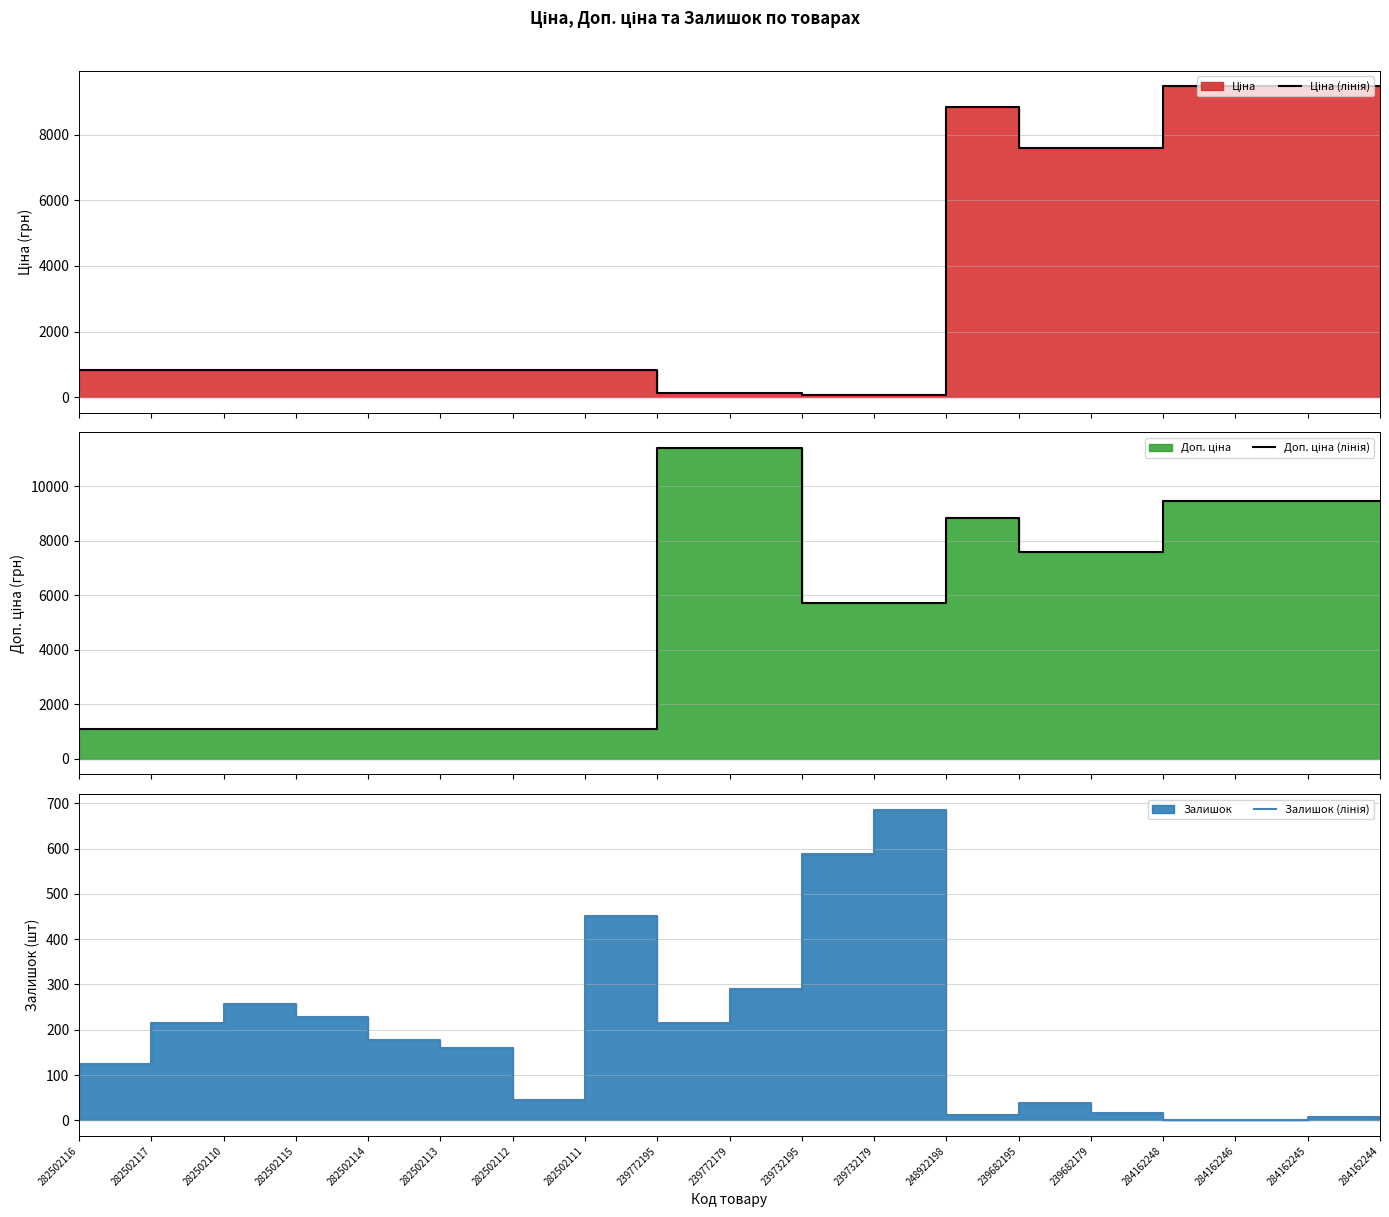

What is the spread (max minus min) of values at 282502116?

984.2